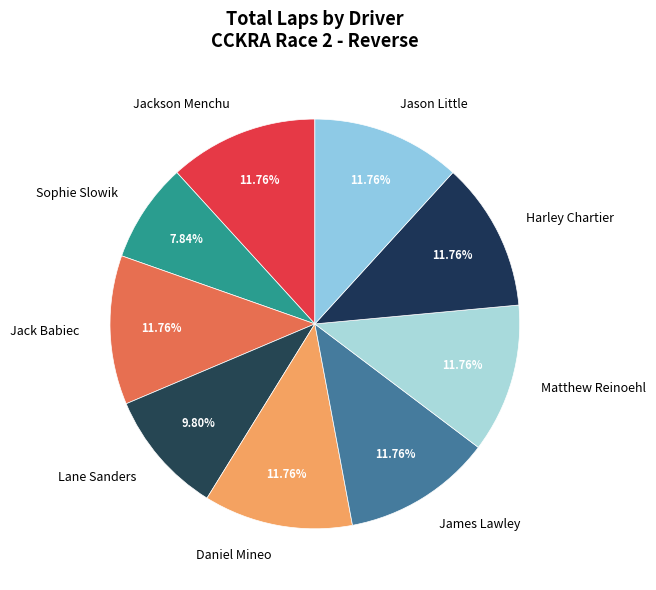

True or false: Harley Chartier accounts for 17% of the total.

False